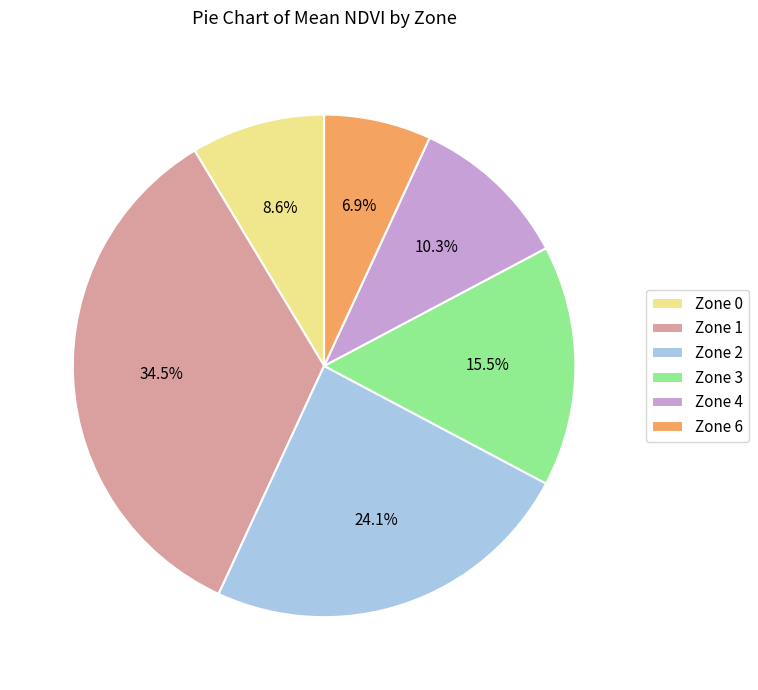

Is there a majority slice in this chart?

No